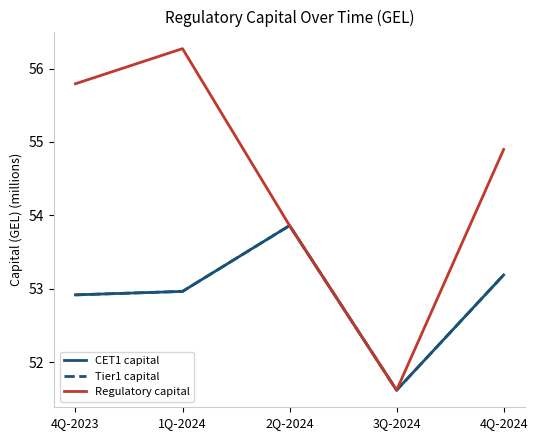

Reading right to left, transcribe all the data shown in this chart.

CET1 capital: 4Q-2024=53.2	3Q-2024=51.6	2Q-2024=53.9	1Q-2024=53.0	4Q-2023=52.9
Tier1 capital: 4Q-2024=53.2	3Q-2024=51.6	2Q-2024=53.9	1Q-2024=53.0	4Q-2023=52.9
Regulatory capital: 4Q-2024=54.9	3Q-2024=51.6	2Q-2024=53.9	1Q-2024=56.3	4Q-2023=55.8